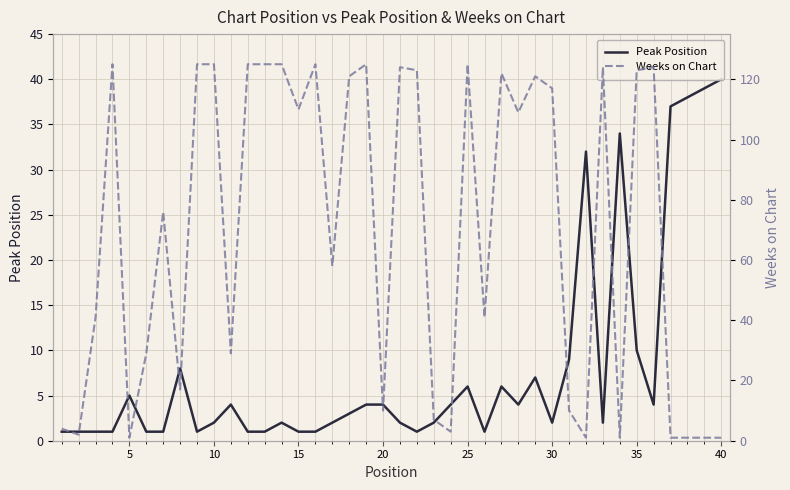

At which label is Peak Position closest to 20?

35